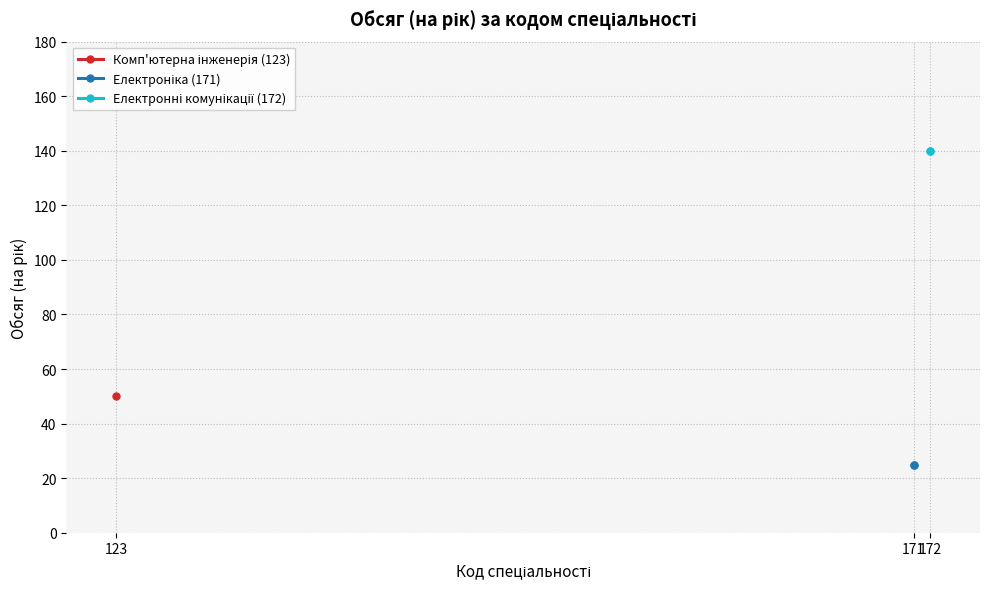

What is the value of the Електроніка (171) point at the 2nd from the left?

25